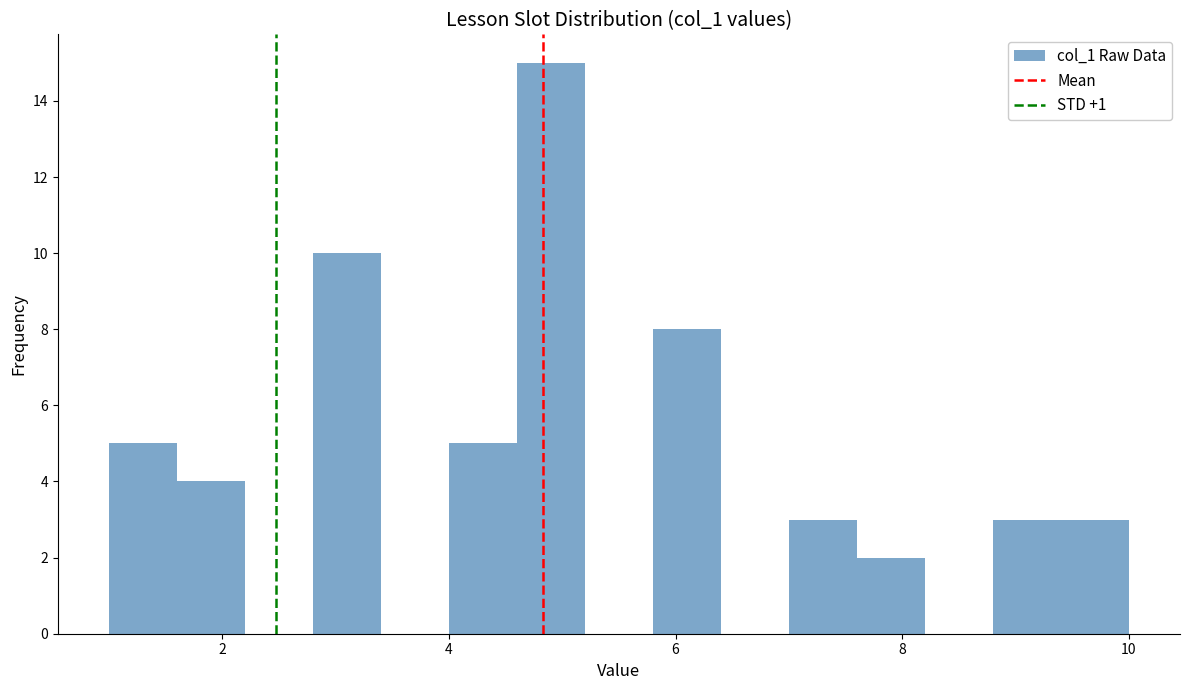

Around what value on the x-axis is the tallest bar? Give the approximate position of its centre, as read against the axis.

5.0